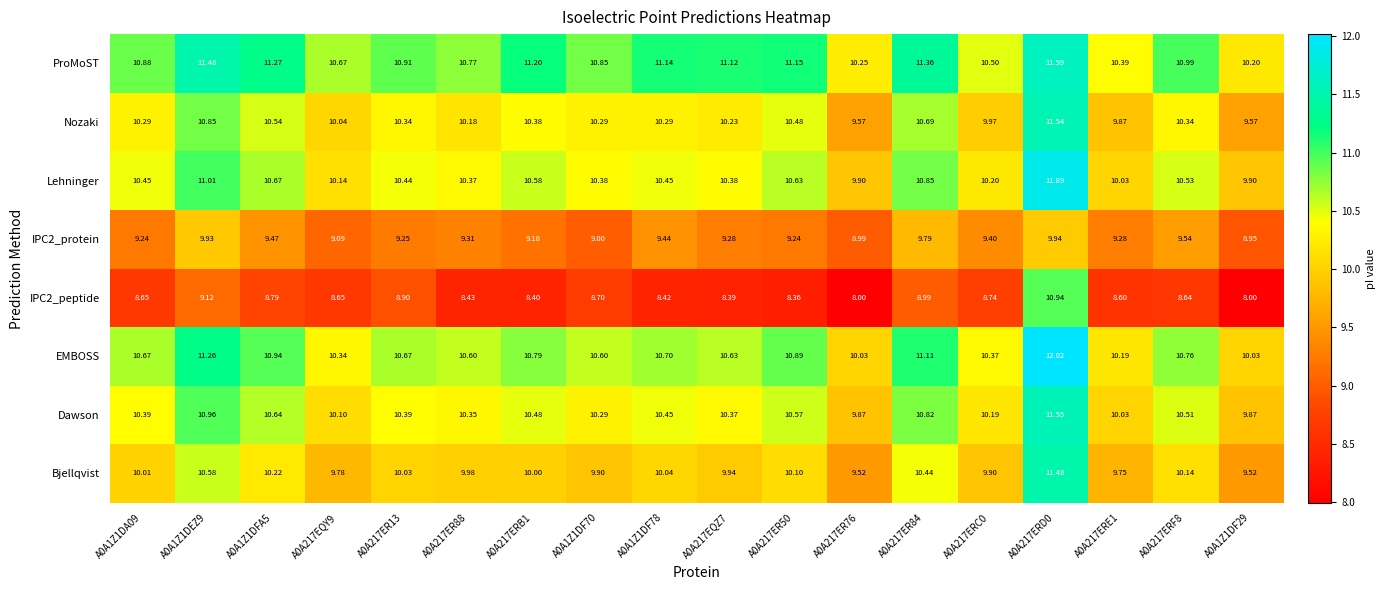

Is the value of Lehninger at A0A217ER13 greater than the value of IPC2_protein at A0A217ER76?

Yes